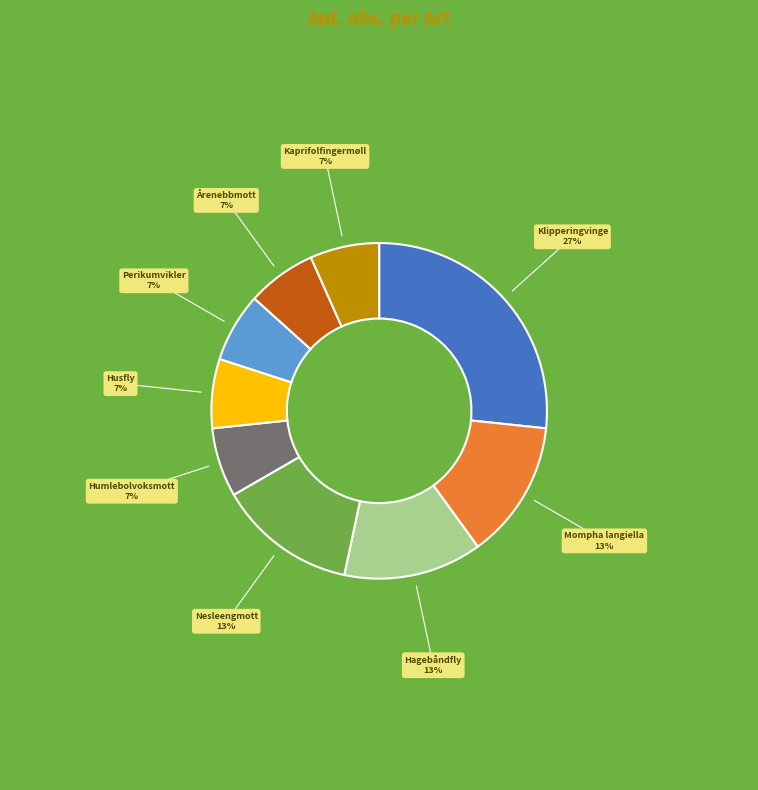

Does any single category account for the majority?

No